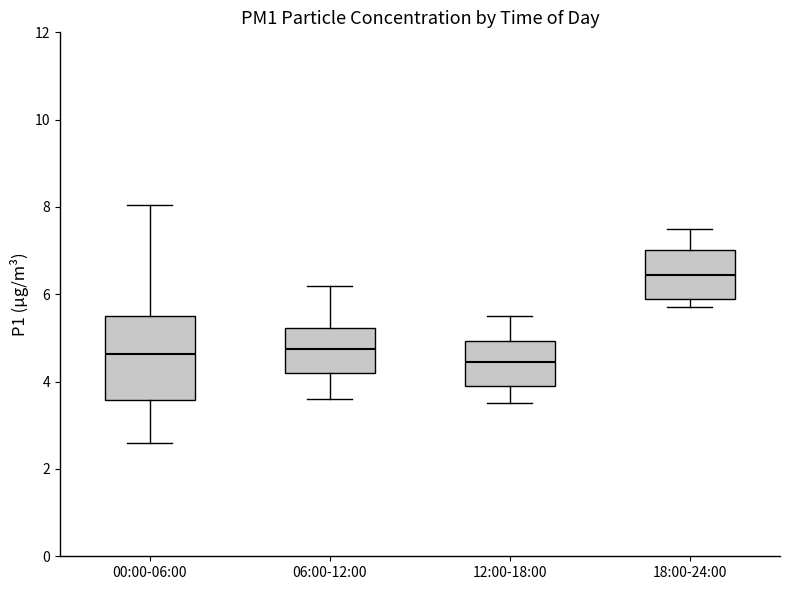

Reading left to right, read every box against the y-axis: the position of its median line, the range the box covers, and the ends of its whiskers. The values are not printed on the chart, so give them approximately, as read against the axis.

00:00-06:00: median 4.6, box 3.6 to 5.6, whiskers 2.6 to 8.0
06:00-12:00: median 4.8, box 4.2 to 5.2, whiskers 3.6 to 6.2
12:00-18:00: median 4.4, box 4.0 to 5.0, whiskers 3.6 to 5.6
18:00-24:00: median 6.4, box 6.0 to 7.0, whiskers 5.8 to 7.6